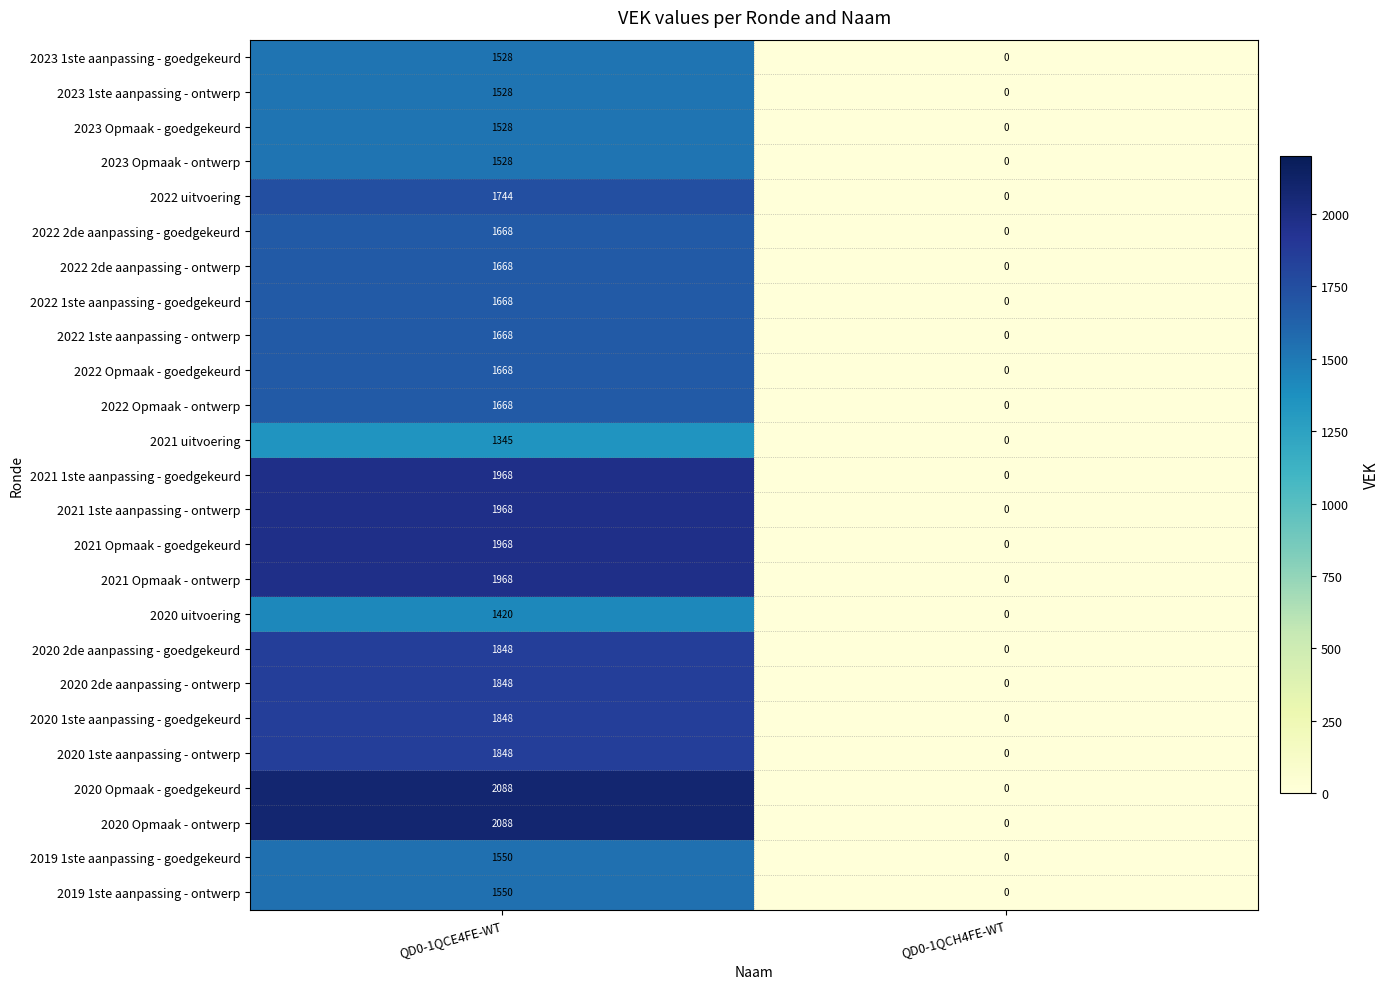

True or false: 2022 Opmaak - goedgekeurd has a value of 940 at QD0-1QCE4FE-WT.

False